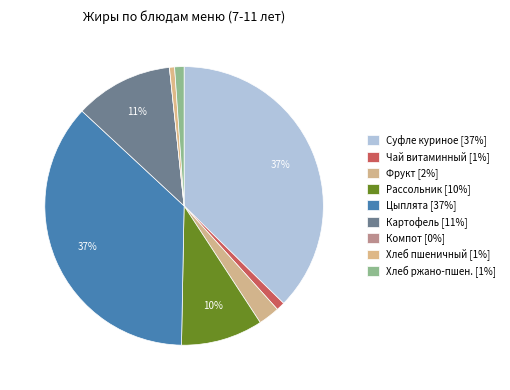

Rank the categories by value from highest to lowest.

Суфле куриное (завтрак 7-11), Цыплята запечённые (обед 7-11), Картофель тушеный (обед 7-11), Рассольник петербургский (обед 7-11), Фрукт (завтрак 7-11), Хлеб ржано-пшеничный (обед 7-11), Чай витаминный (завтрак 7-11), Хлеб пшеничный (обед 7-11), Компот из сухофруктов (обед 7-11)